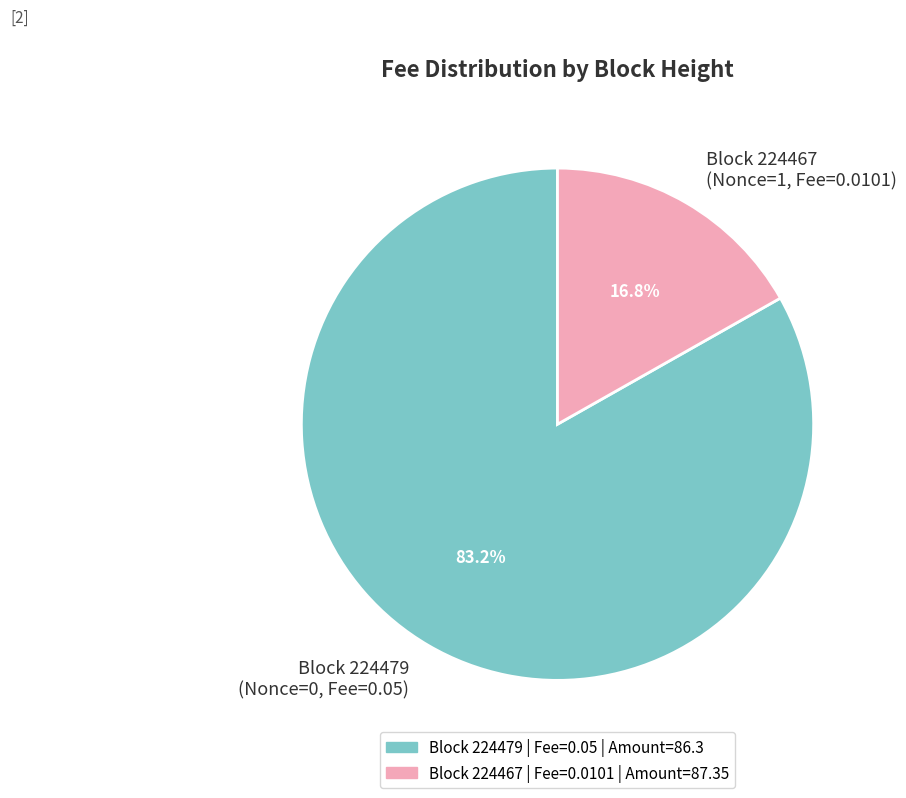

Count the number of slices in the pie.

2